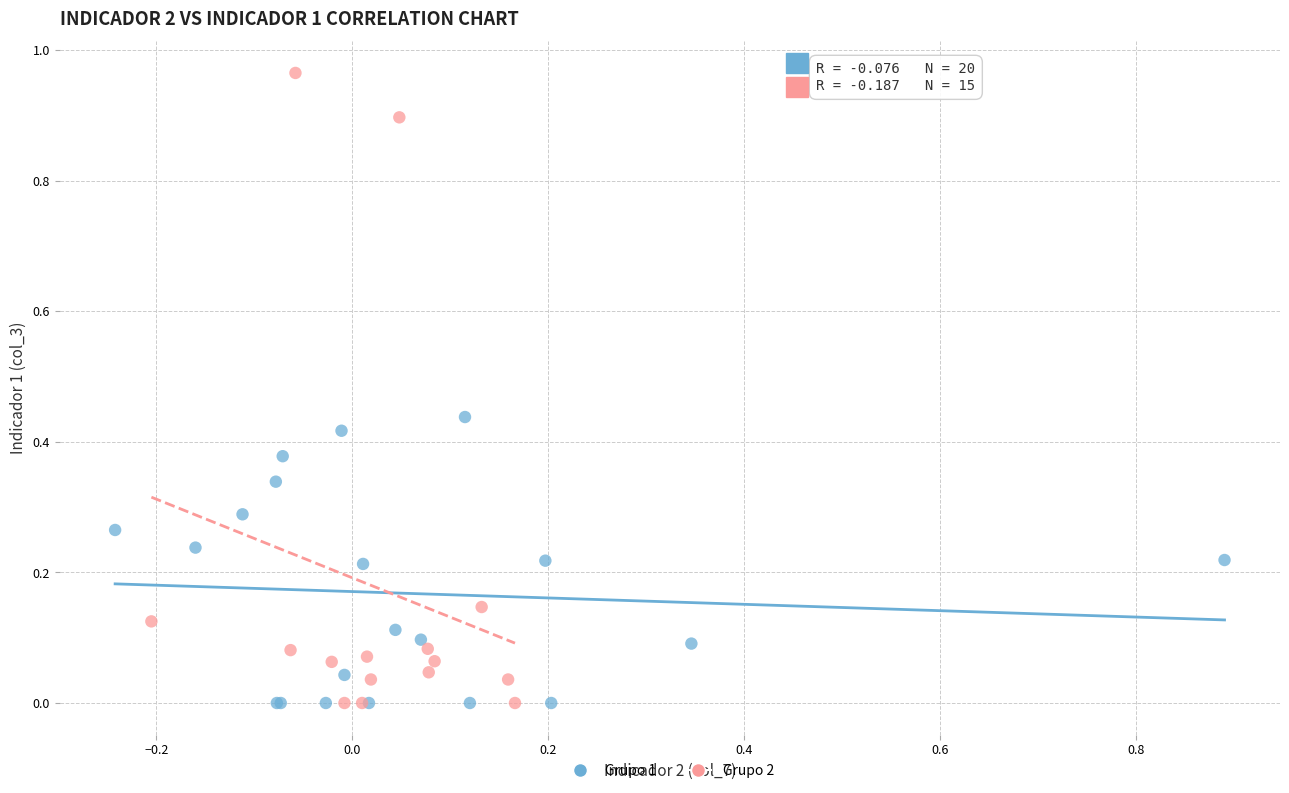

Which series reaches the maximum Y coordinate?

Grupo 2